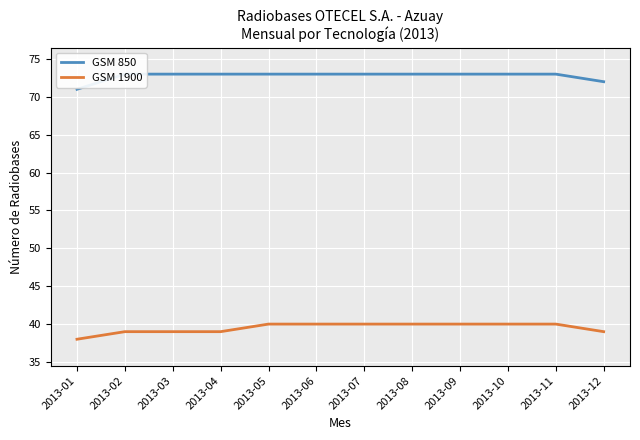

Does the chart display data point markers on the line(s)?

No